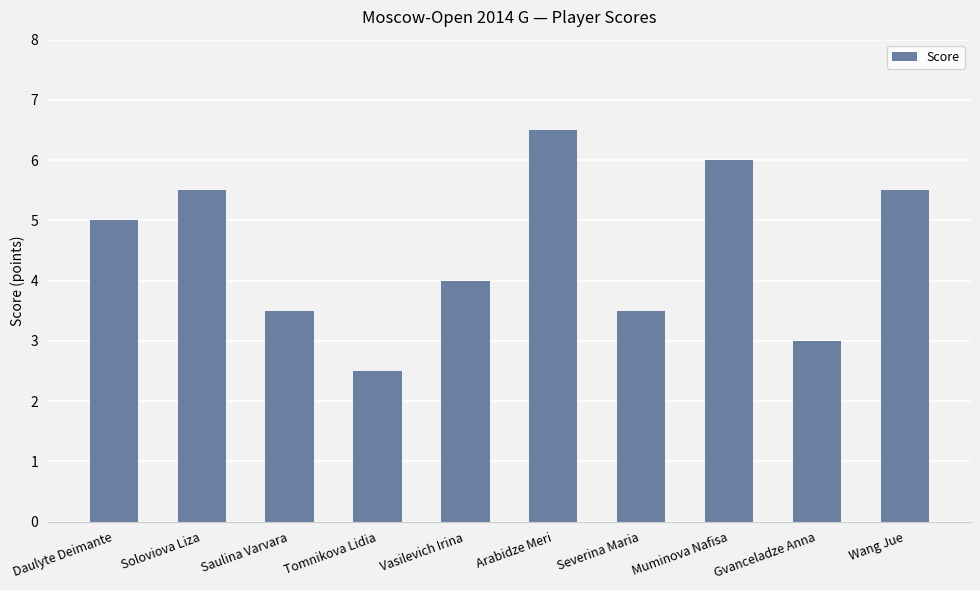

The chart shows a value of 2.1 at Gvanceladze Anna. True or false?

False